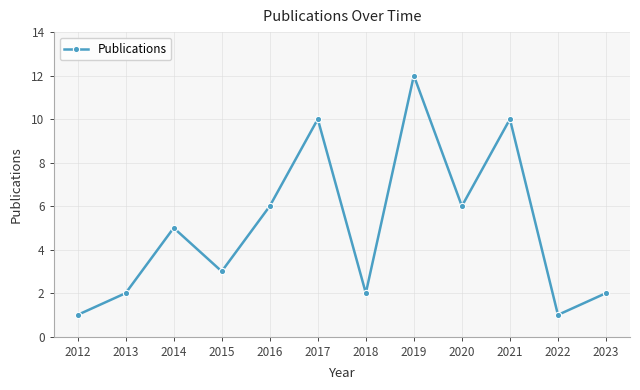

What is the sum of all values?

60